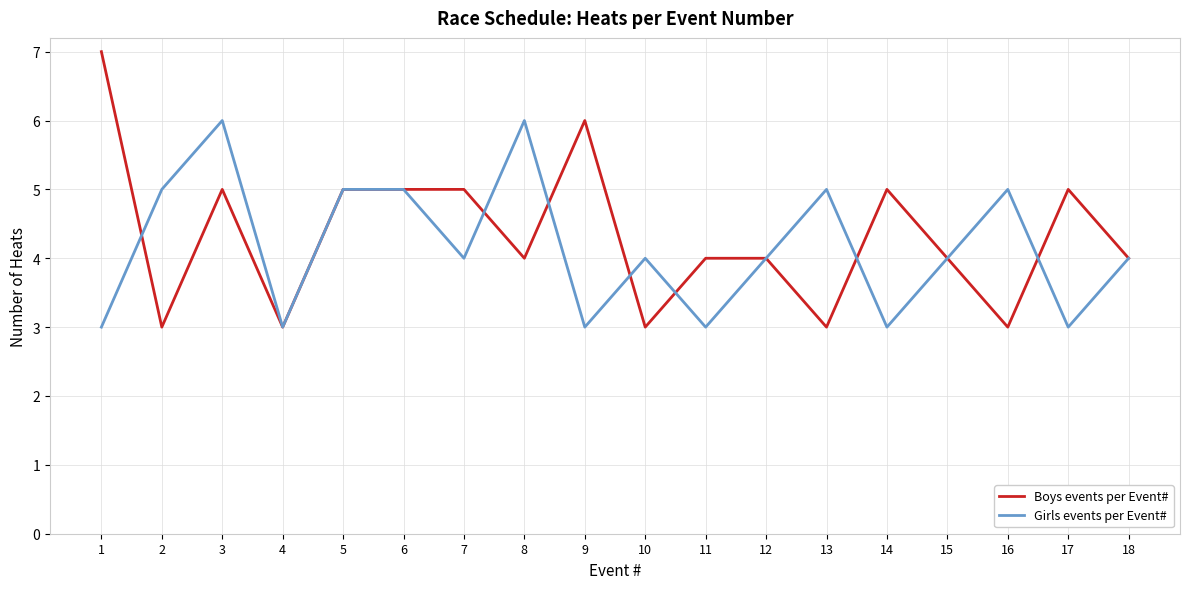

Rank the series at 17 from highest to lowest value.

Boys events per Event#, Girls events per Event#